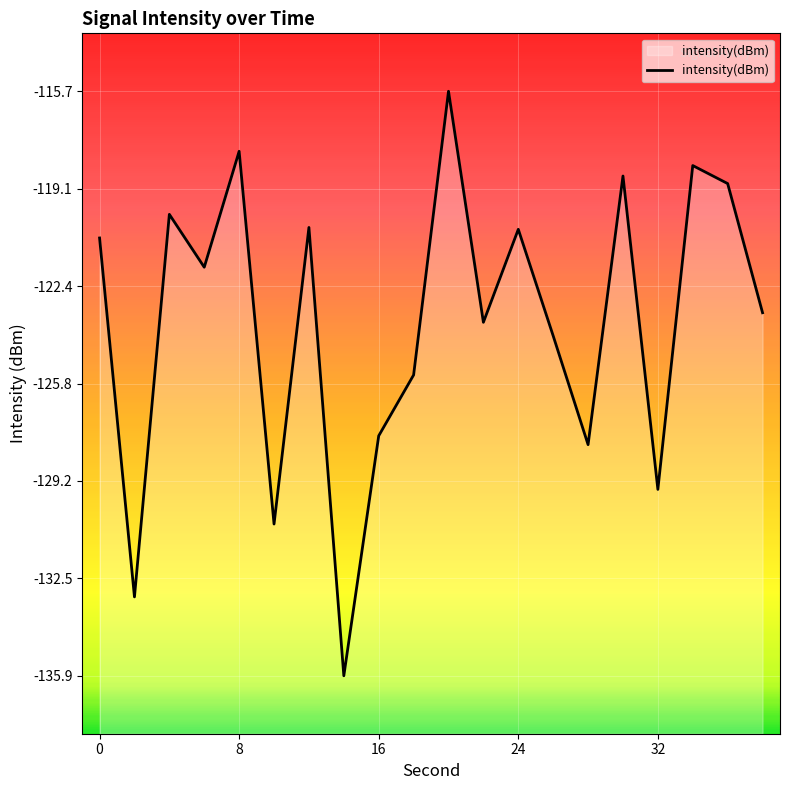

What is the approximate value at 34?

-118.3